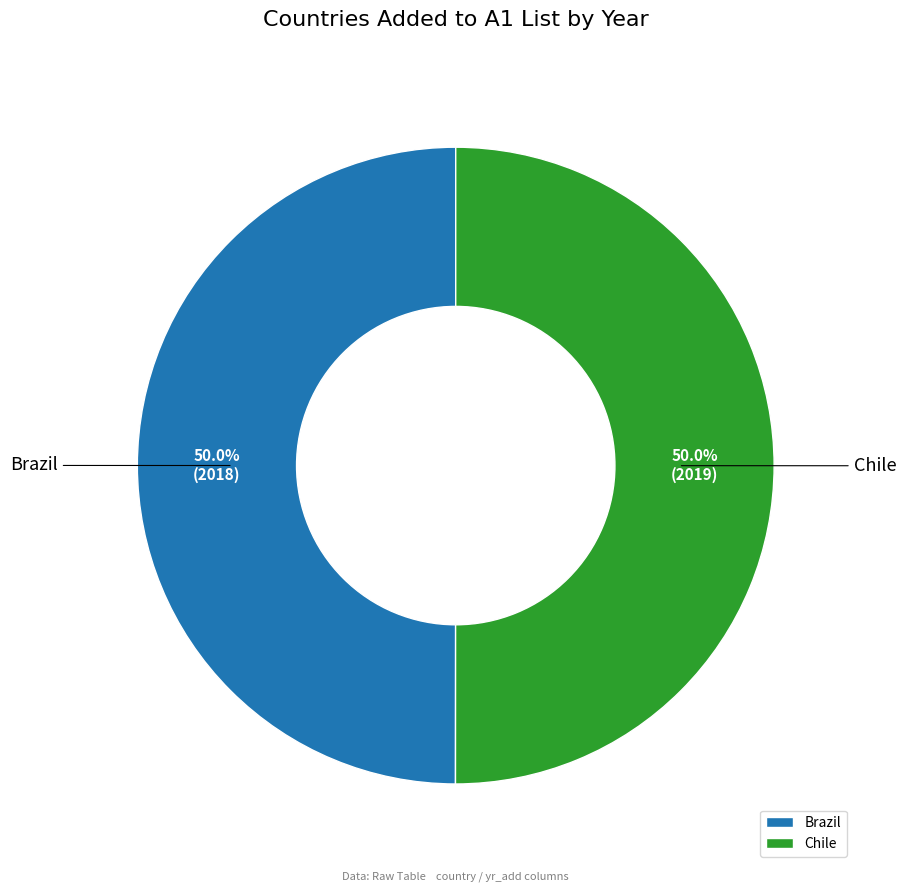

To the nearest percent, what portion does Brazil represent?

50%